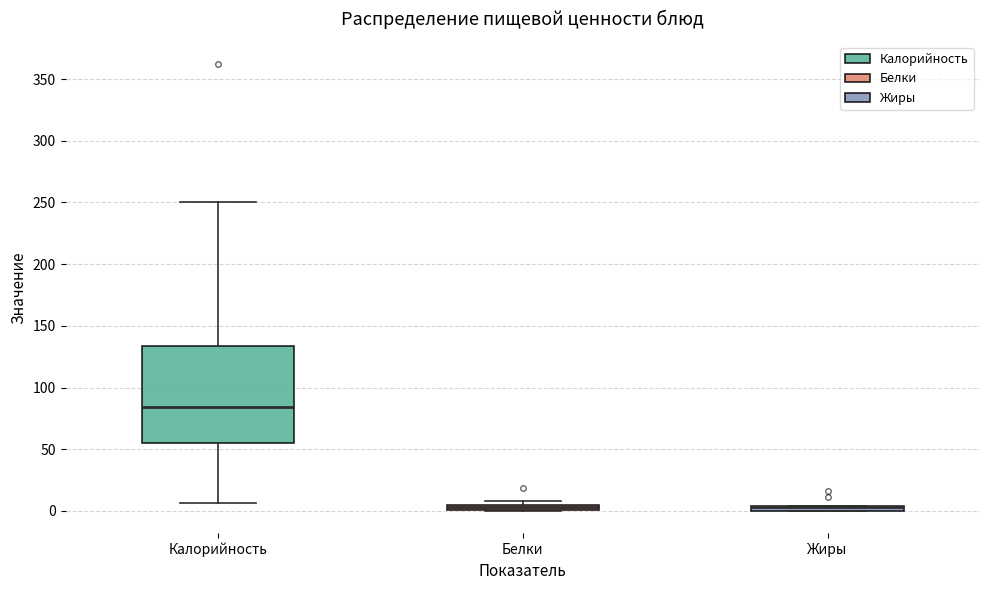

Comparing the boxes themselves (not the whiskers), which one is the tallest?

Калорийность